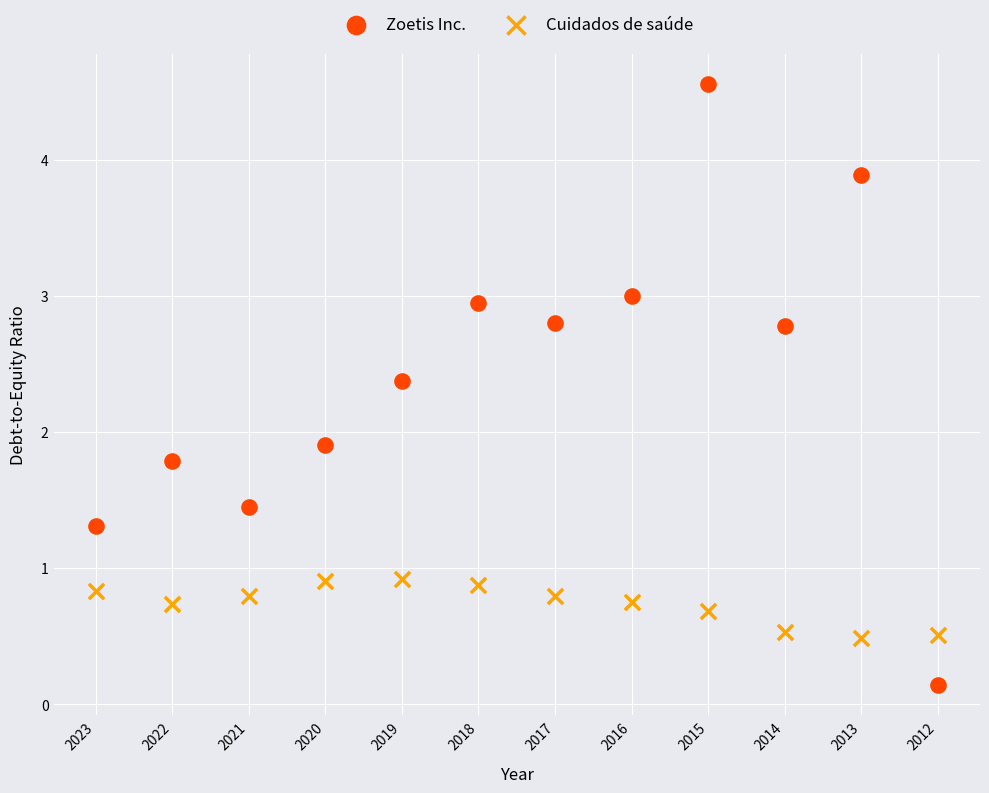

Which series reaches the maximum Y coordinate?

Zoetis Inc.